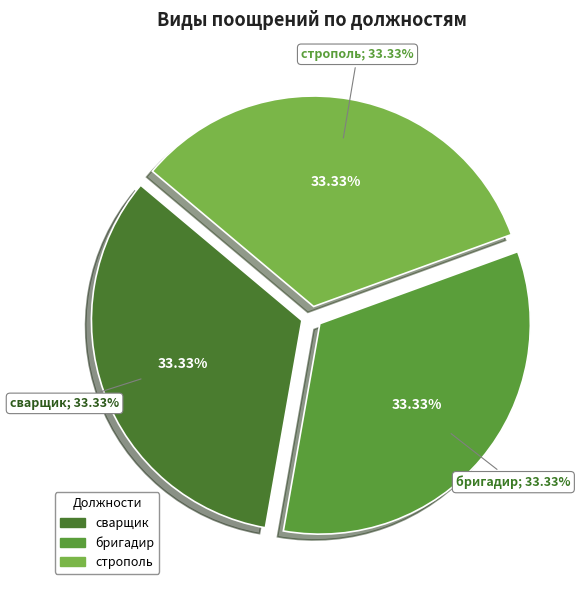

Rank the categories by value from lowest to highest.

сварщик, бригадир, строполь